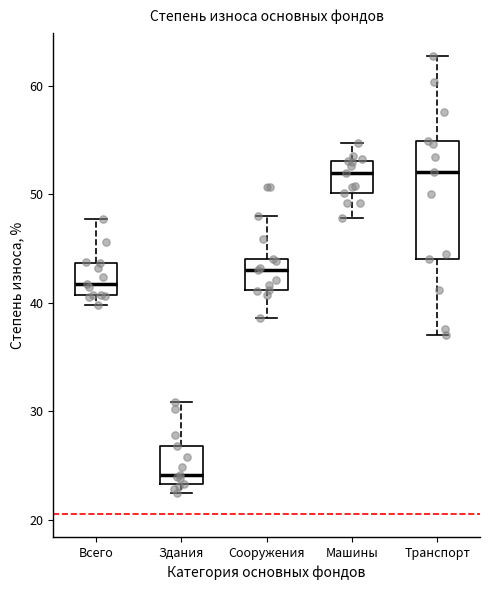

Where does the median line of the box for Здания sit on the y-axis? The values are not printed on the chart, so give them approximately, as read against the axis.

24